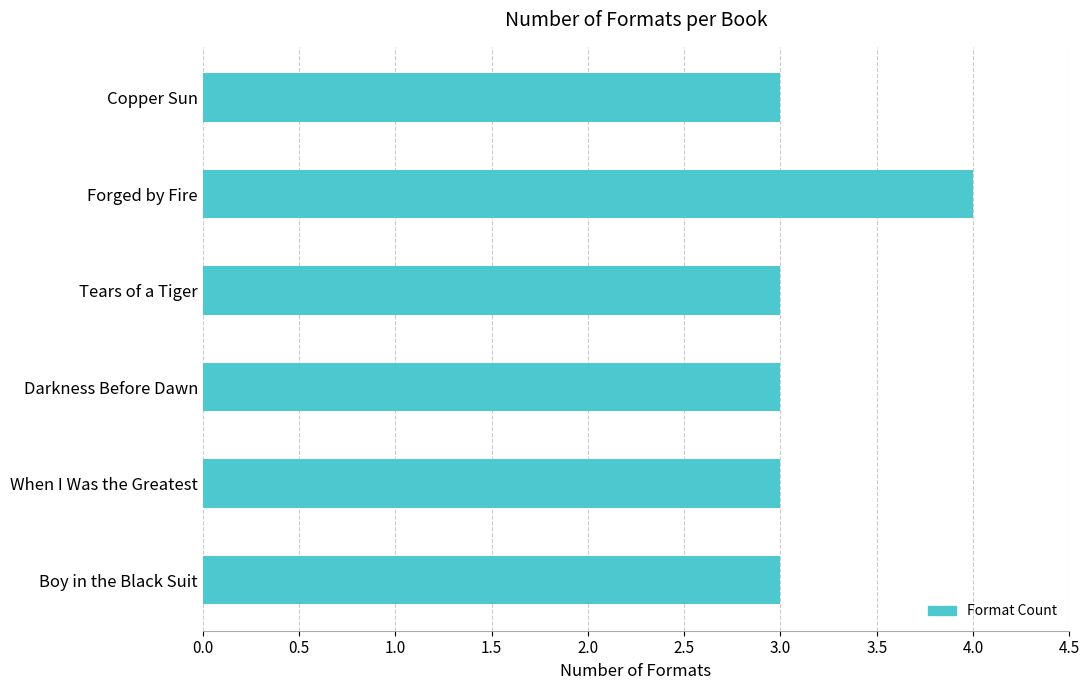

Count the number of data series in this chart.

1